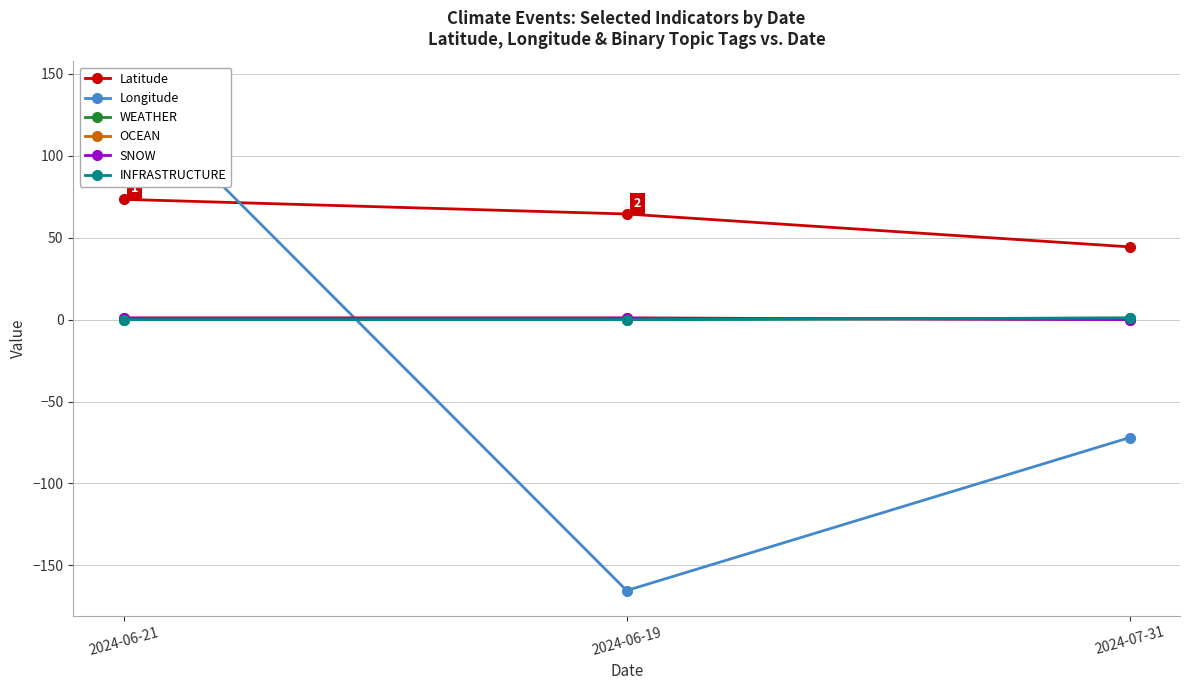

Is it true that Latitude equals 84.0 at 2024-06-19?

False